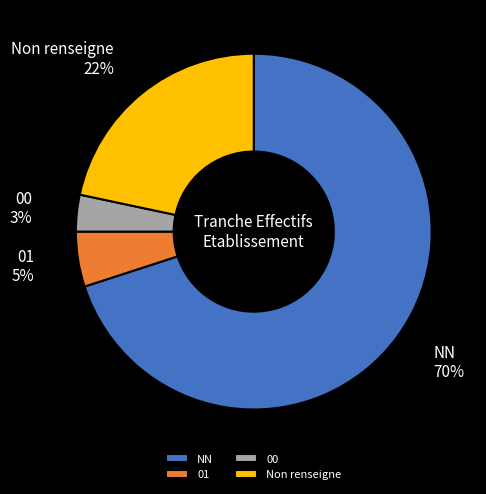

How many segments does this pie chart have?

4